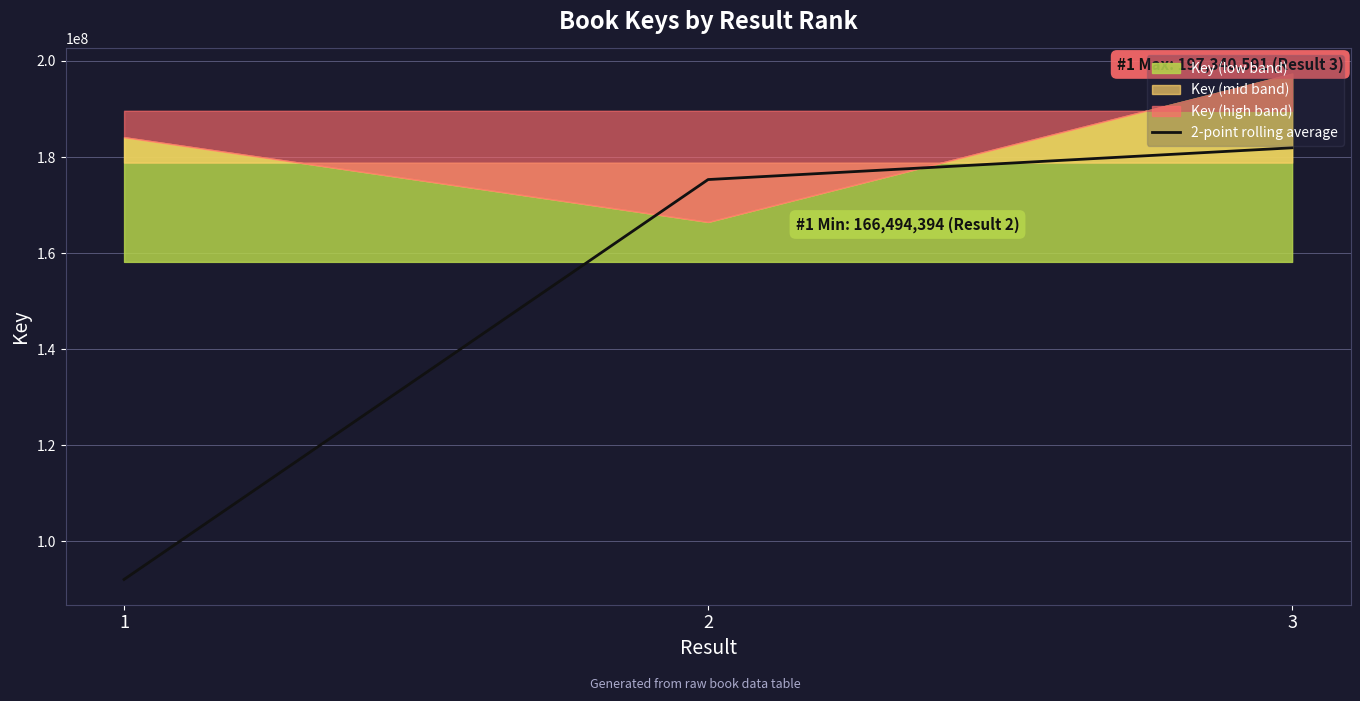

Between 2 and 3, which is larger?

3